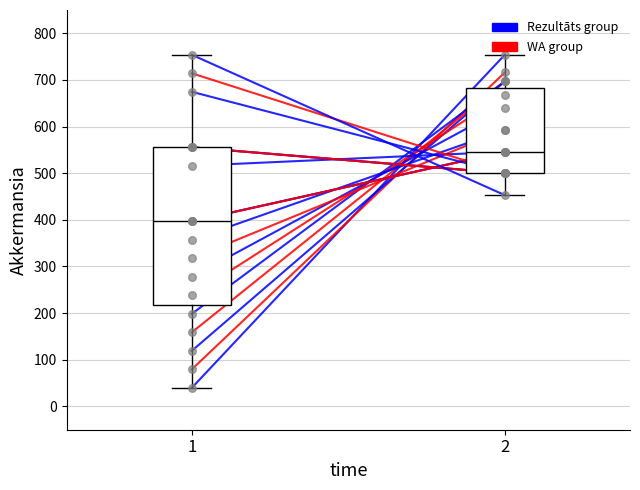

What is the total value across all series at 2?

1470.0